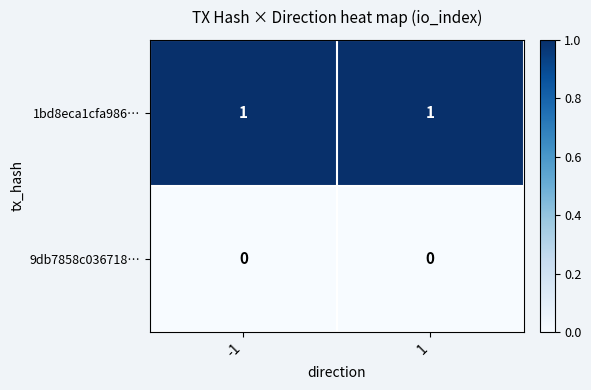

Which series has the largest total across all categories?

1bd8eca1cfa986…